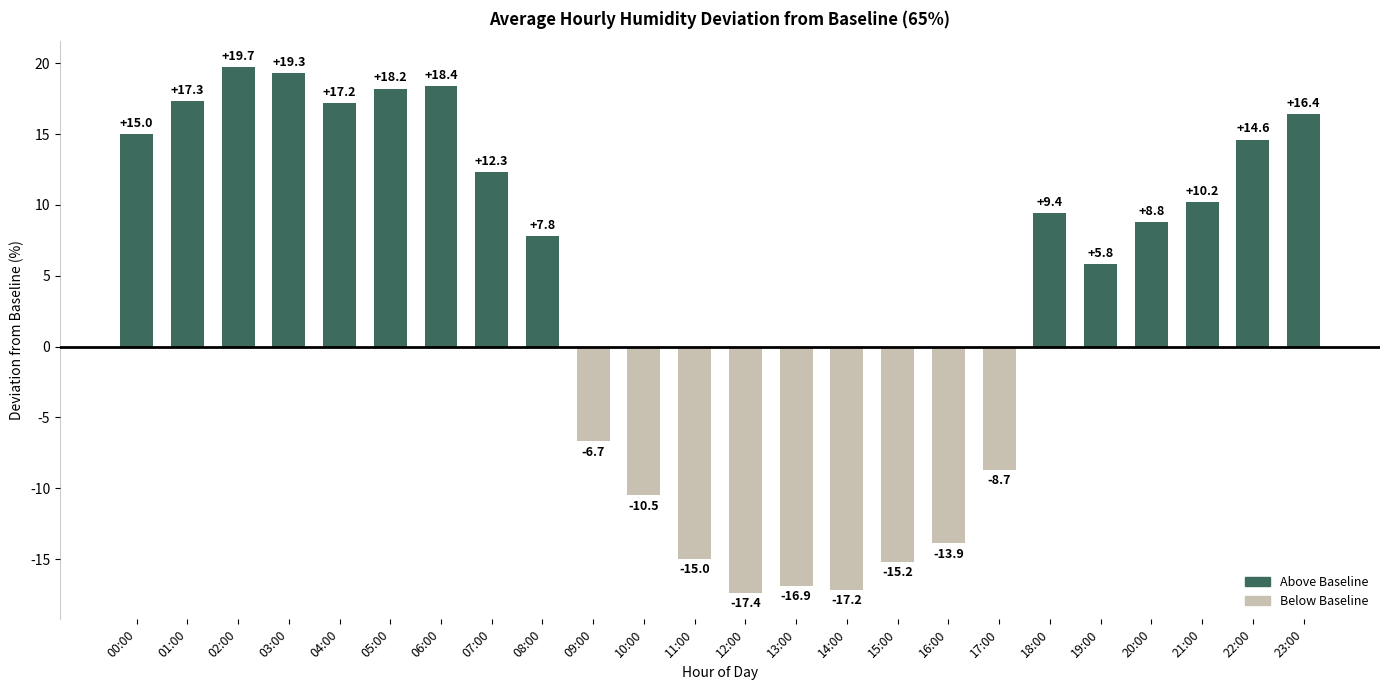

True or false: the data shows -15.0 at 11:00.

True